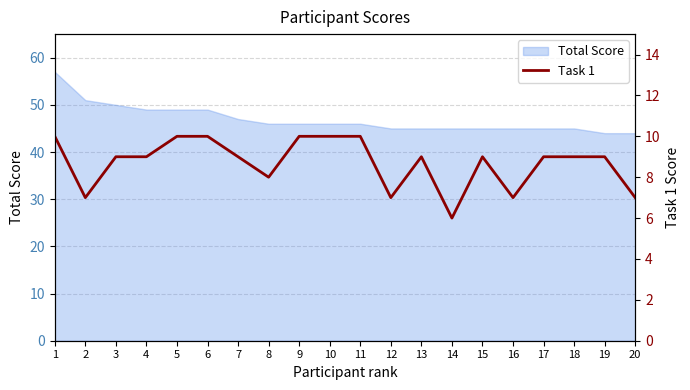

What is the highest value of the Total Score series?

57